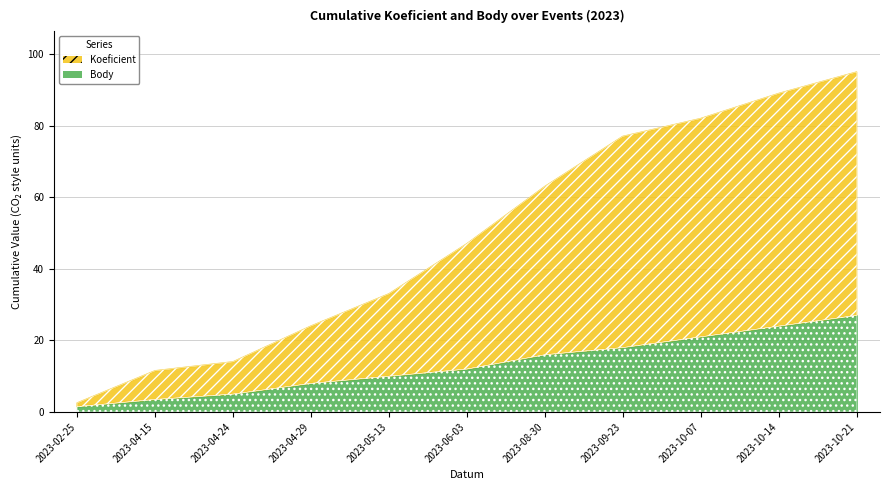

Does the chart have visible grid lines?

Yes